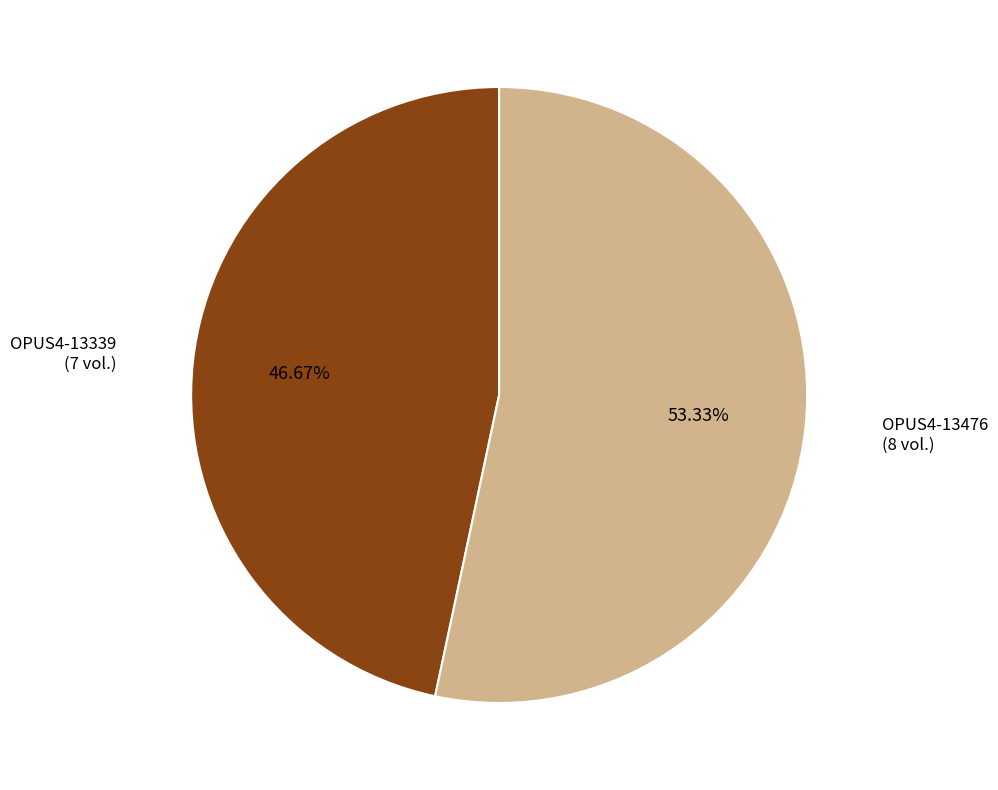

Is there a majority slice in this chart?

Yes